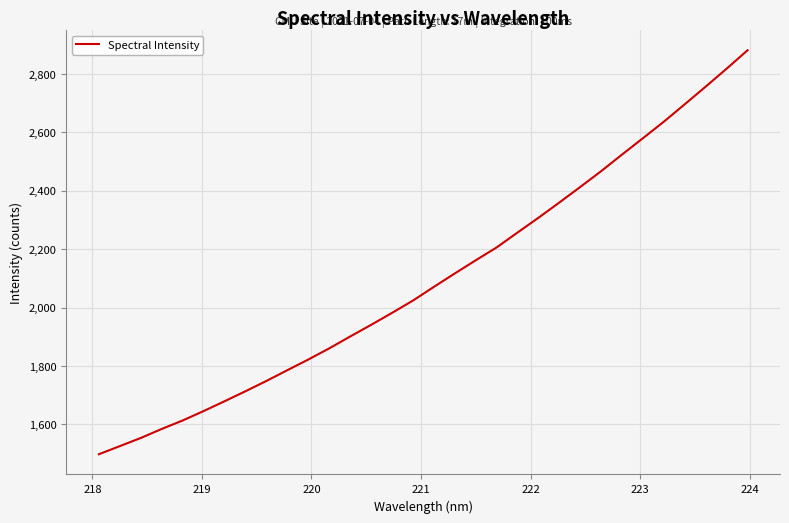

What is the smallest value displayed?

1497.8